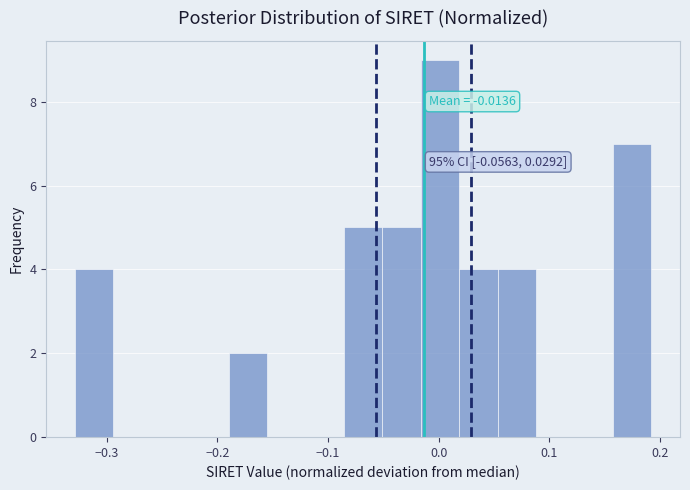

Read against the x-axis, roughly where is the centre of the tallest bar?

0.00